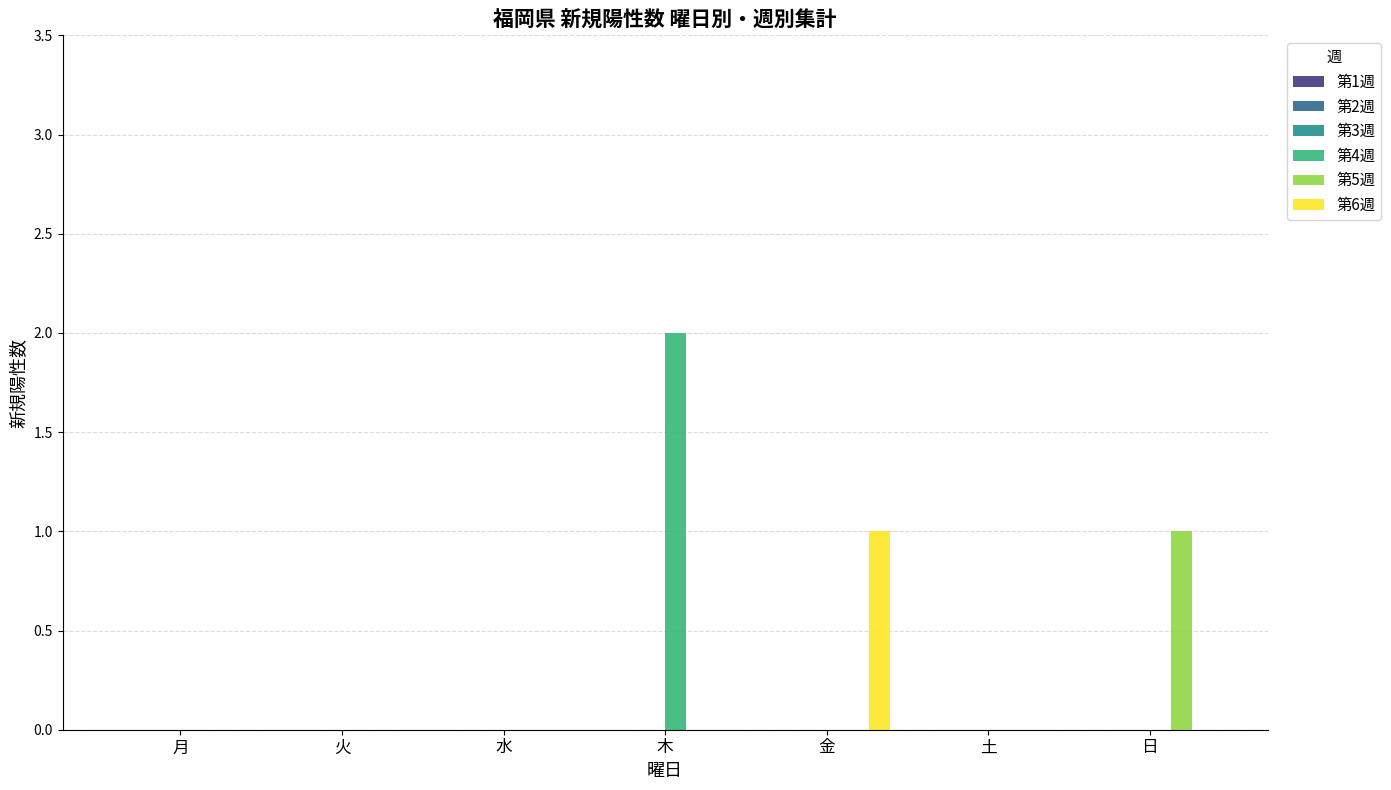

At which category is the sum across all series the highest?

木